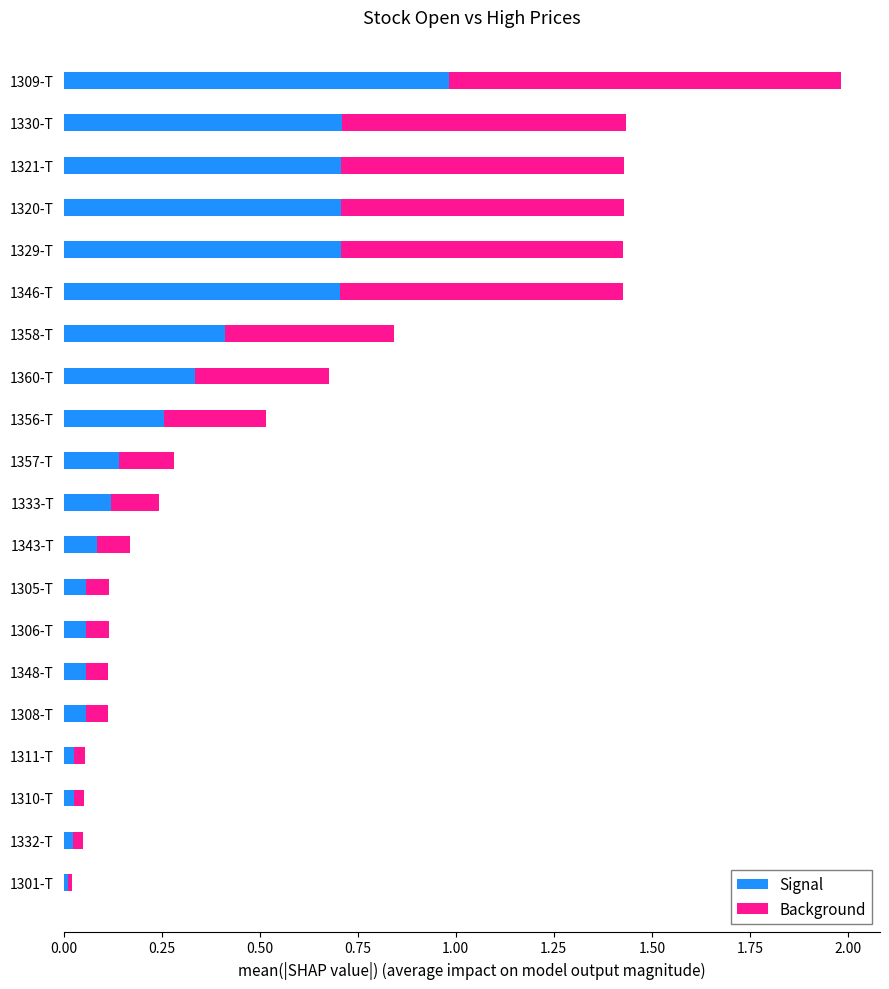

The value of Signal at 1308-T is 0.1. True or false?

True